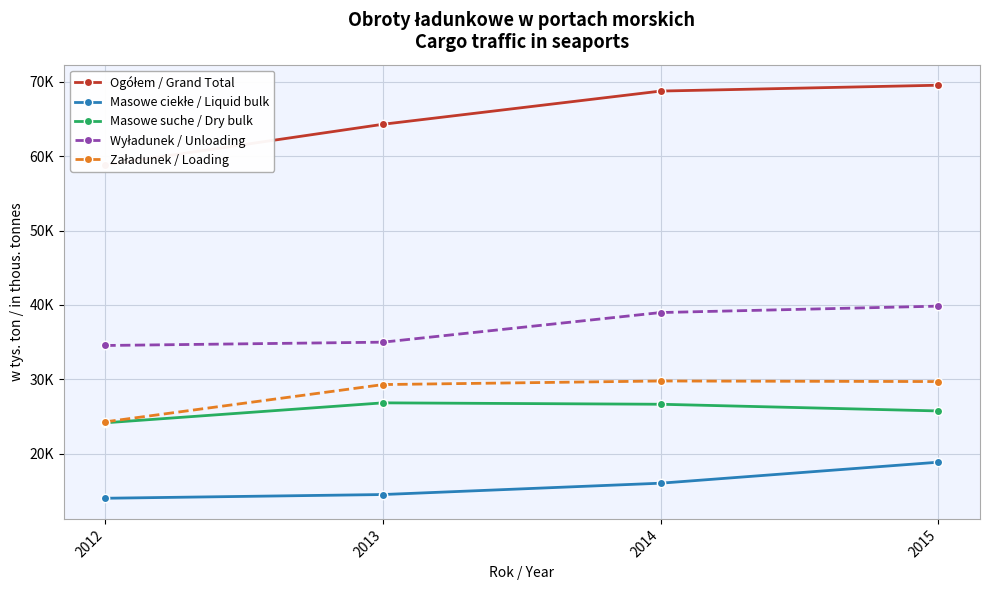

True or false: Masowe suche / Dry bulk has more than 2 points higher than both neighbors.

False